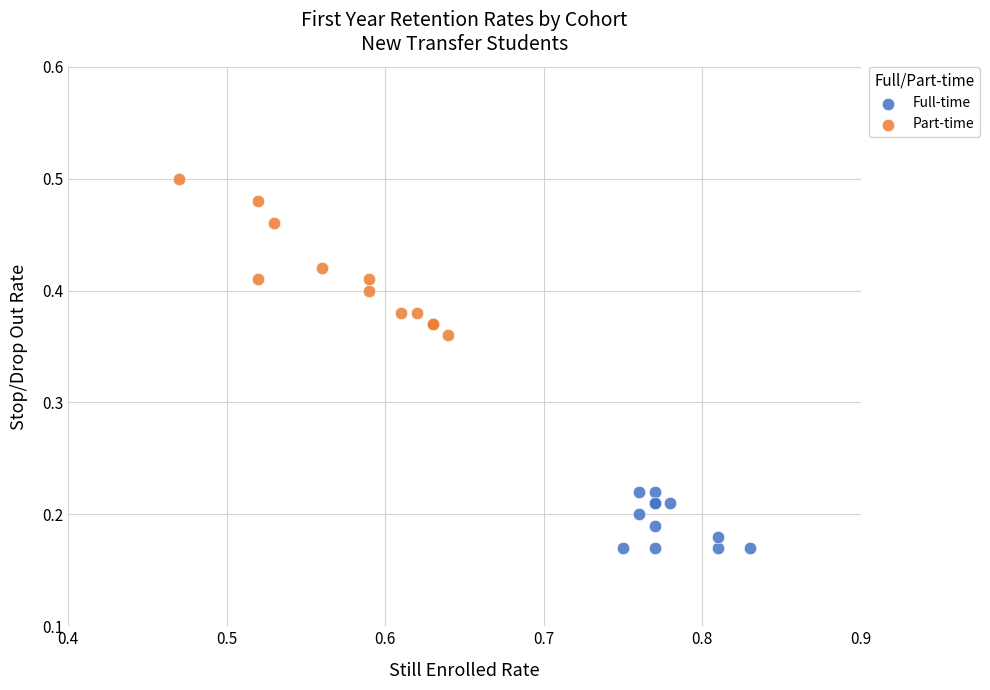

Which series reaches the minimum Y coordinate?

Full-time